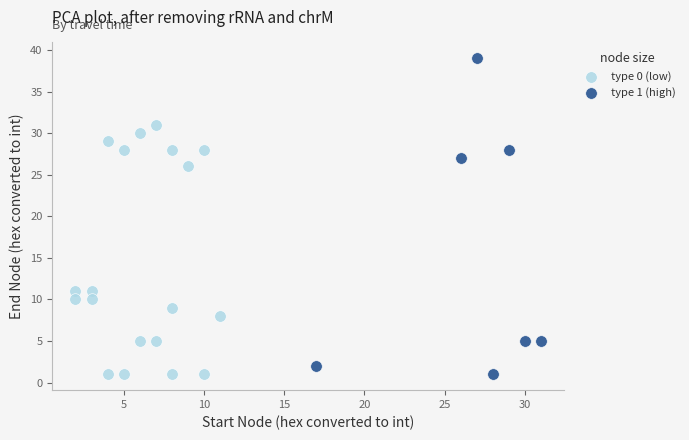

Which series contains the highest Y value?

type 1 (high)